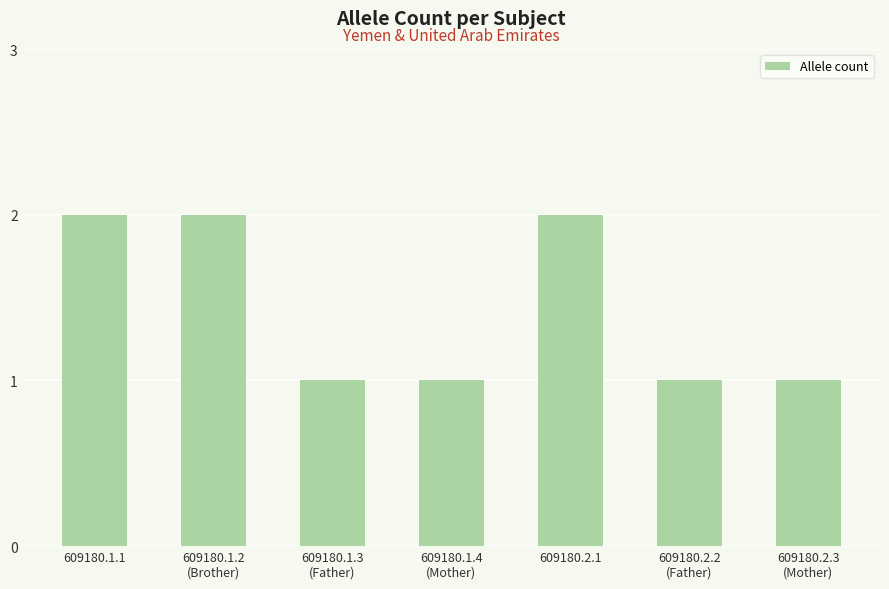

Is it true that the value at 609180.2.1 is 1?

False